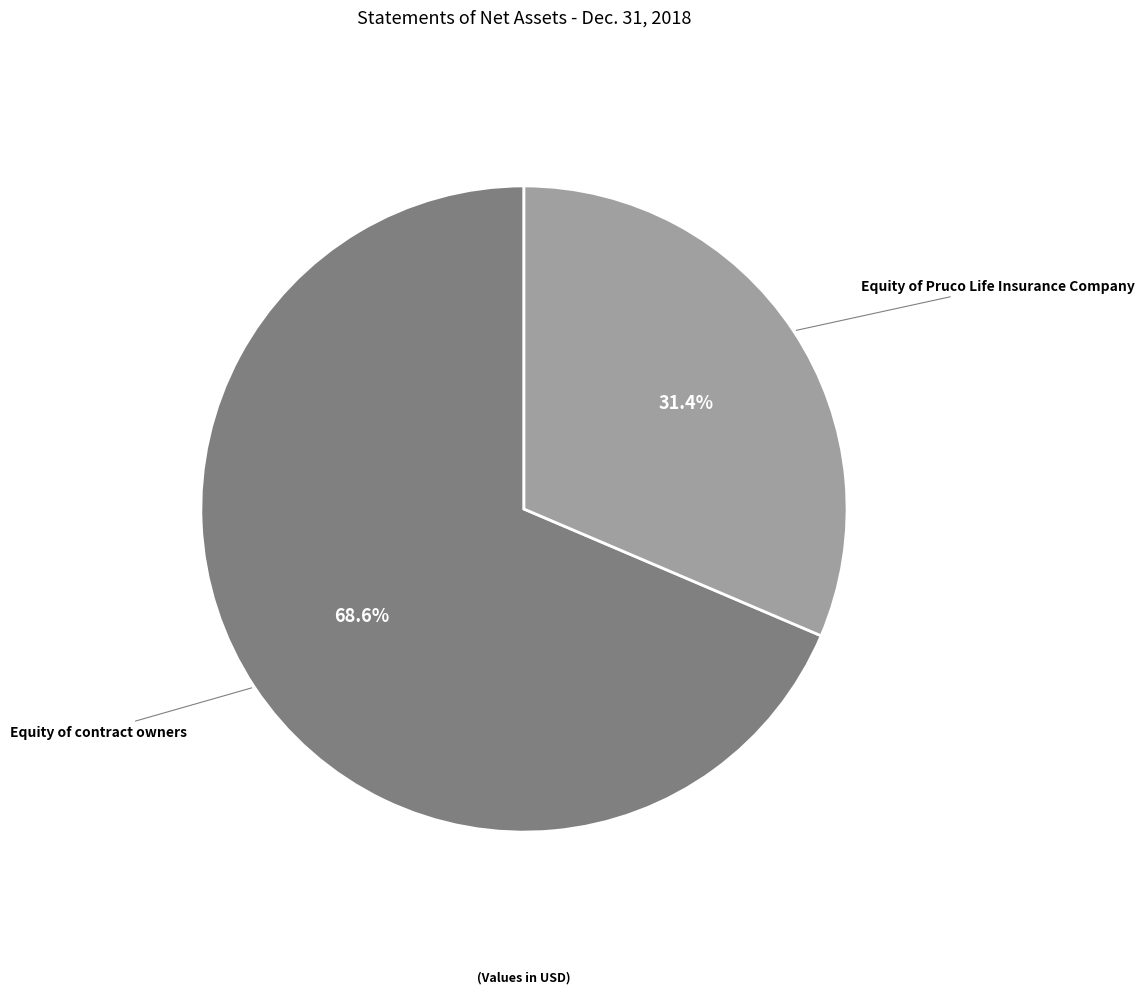

True or false: Equity of Pruco Life Insurance Company accounts for 31% of the total.

True